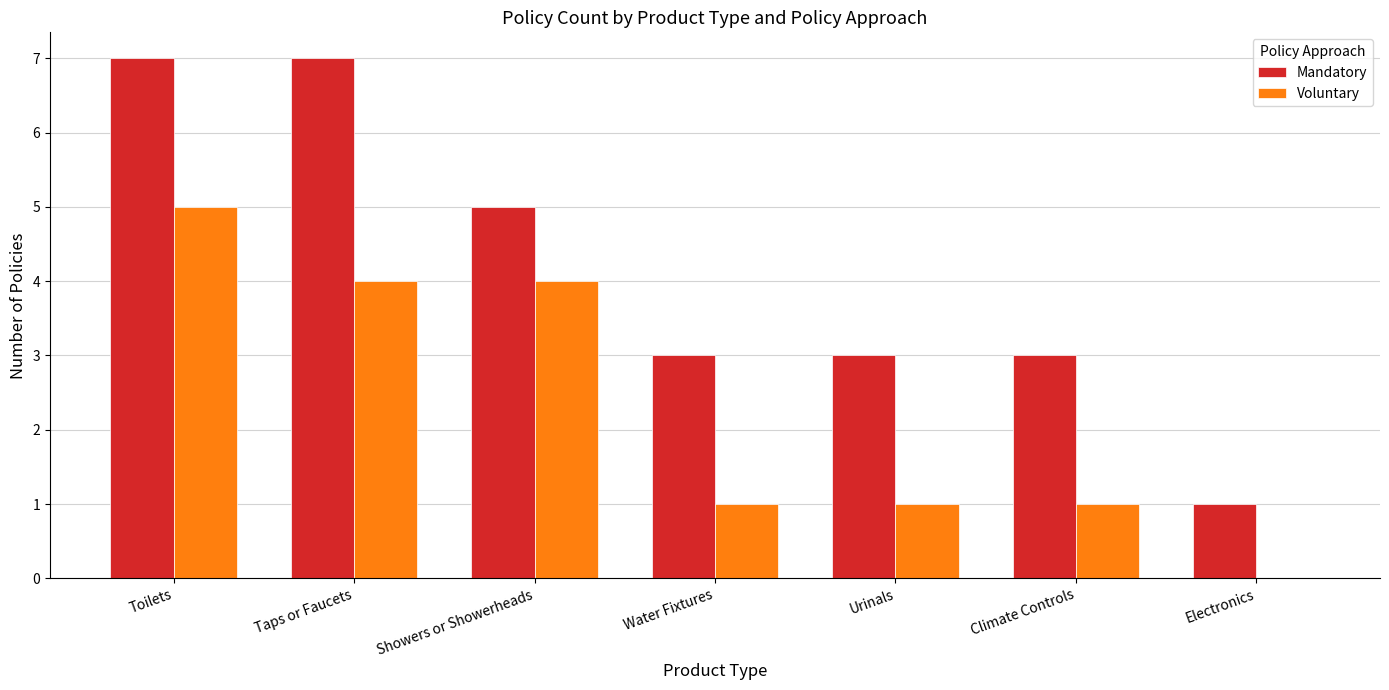

Reading left to right, list all the values displayed in this chart.

Mandatory: 7	7	5	3	3	3	1
Voluntary: 5	4	4	1	1	1	0